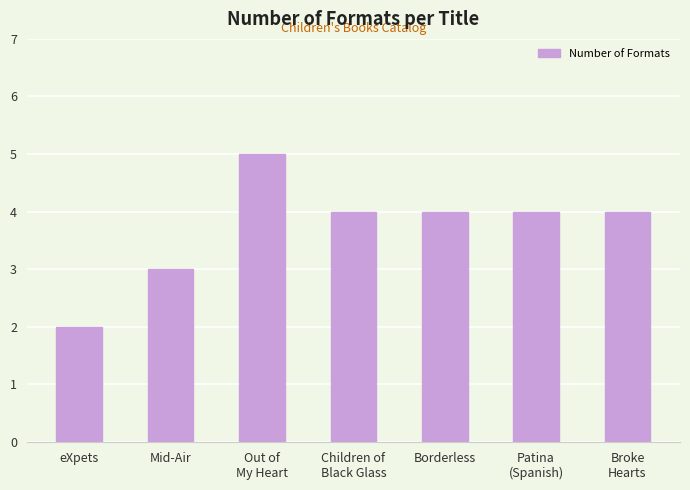

What is the difference between the values at Broke
Hearts and Mid-Air?

1